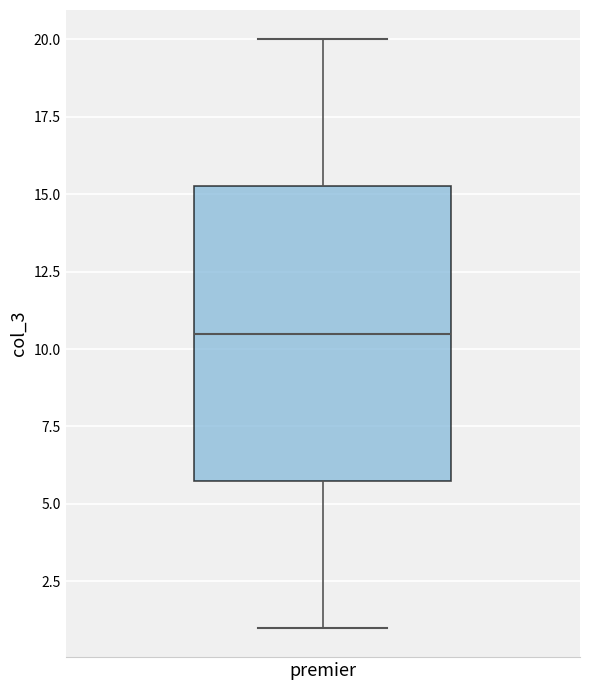

Transcribe this box plot: give where the median line is, the range the box spans, and where the two whiskers end, as read against the y-axis. The values are not printed on the chart, so give them approximately, as read against the axis.

median 10.5, box 6.0 to 15.5, whiskers 1.0 to 20.0